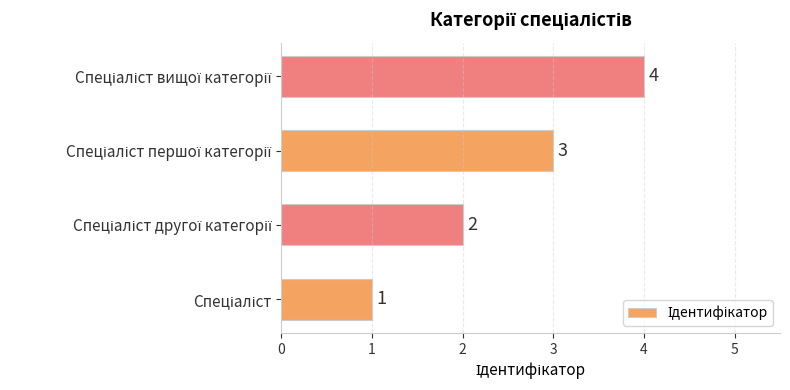

What is the difference between the maximum and minimum values?

3